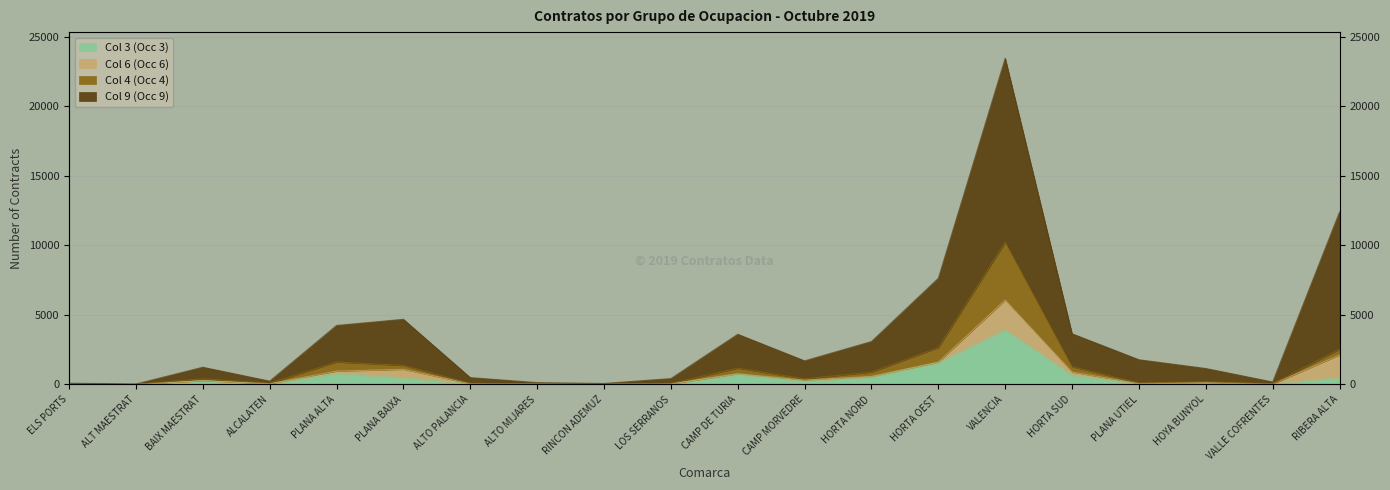

True or false: Col 4 (Occ 4) has more than 1 points higher than both neighbors.

True